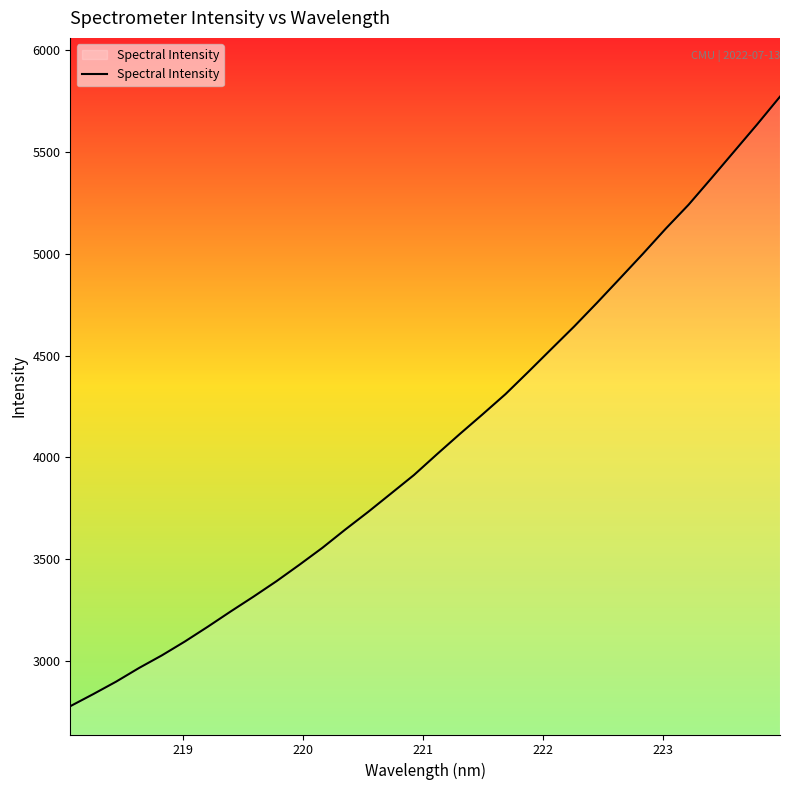

What is the smallest value displayed?

2778.4